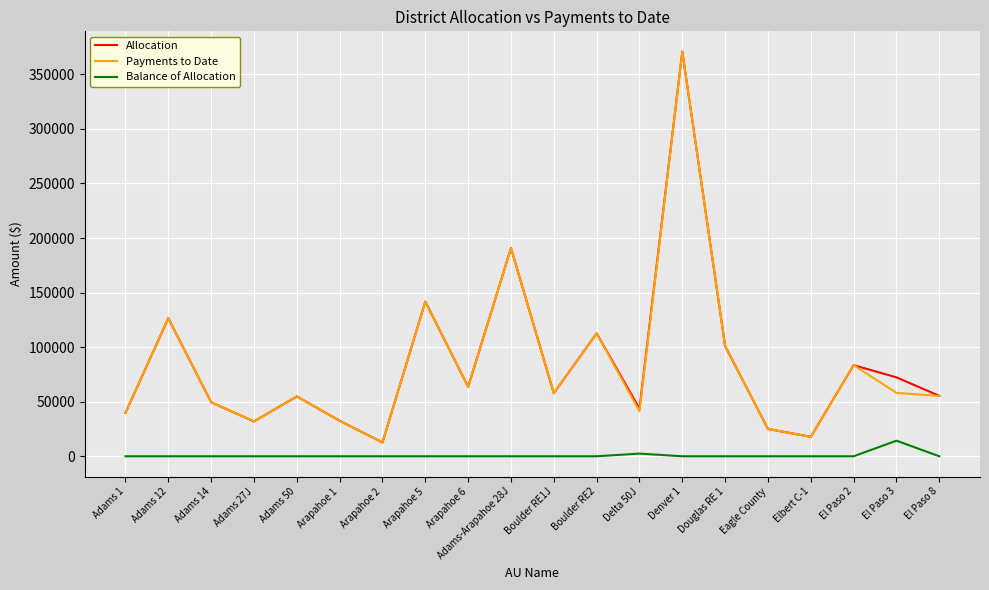

How many series are shown in this chart?

3